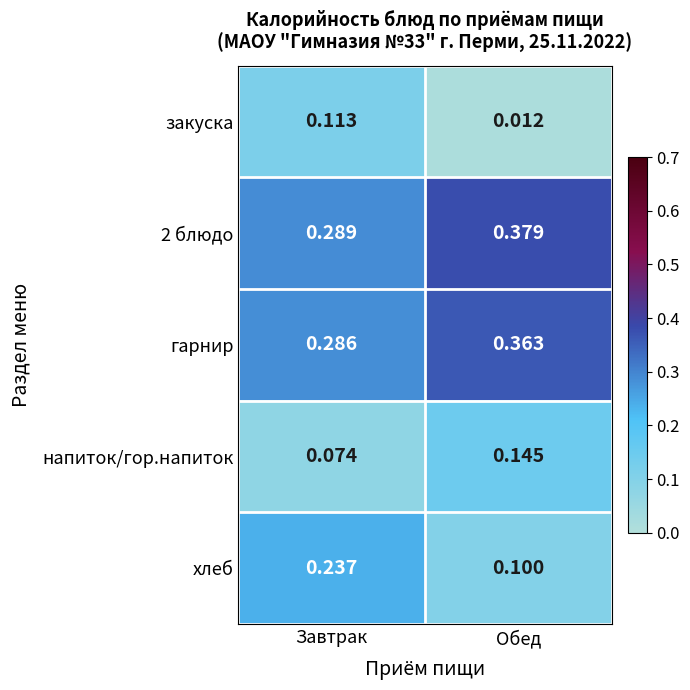

Where is напиток/гор.напиток nearest to the value 0?

Завтрак